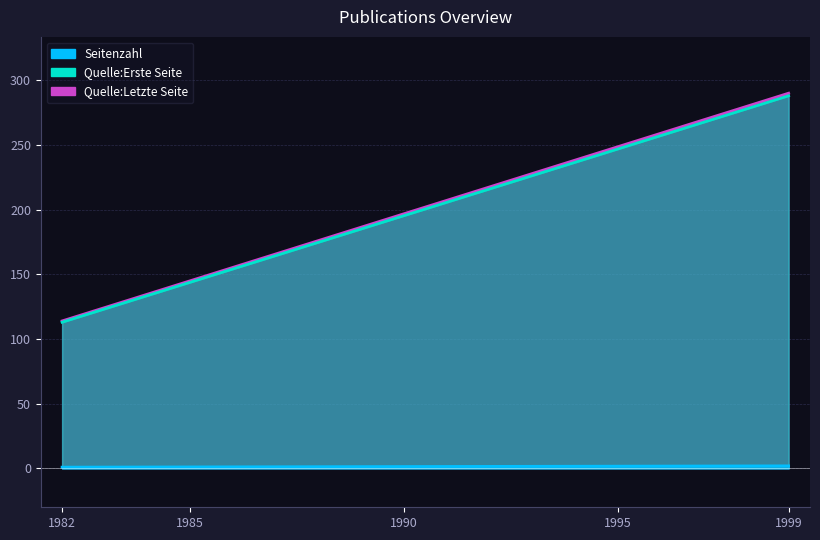

At which category is the sum across all series the highest?

1999 (Ignoranz)